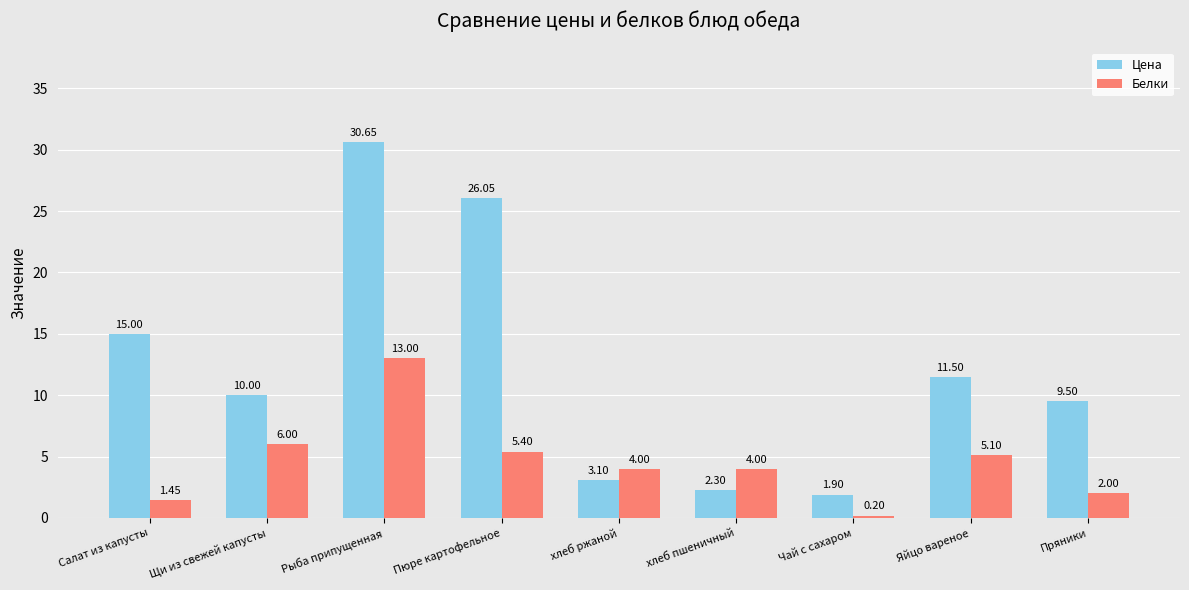

Which series changed the most between Салат из капусты and хлеб ржаной?

Цена